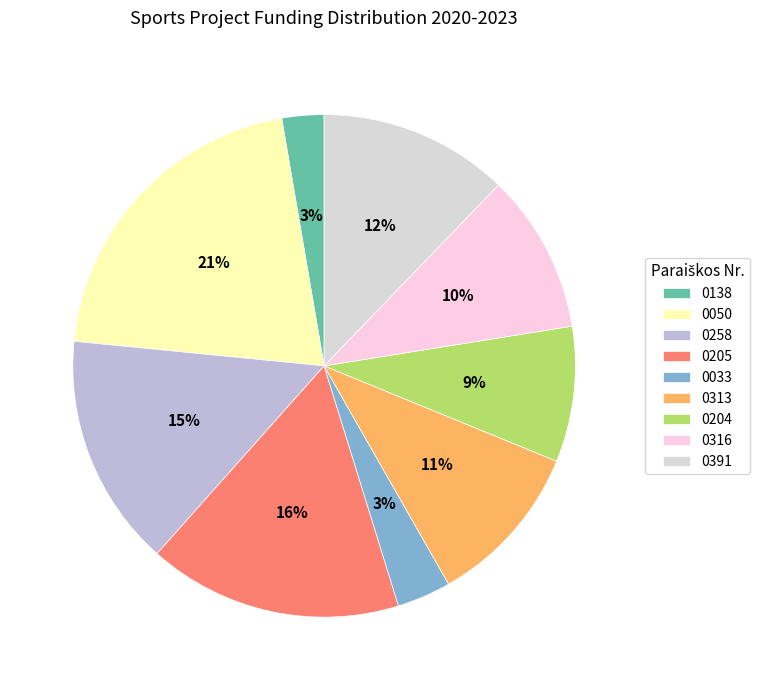

Which category has the biggest portion of the pie?

0050